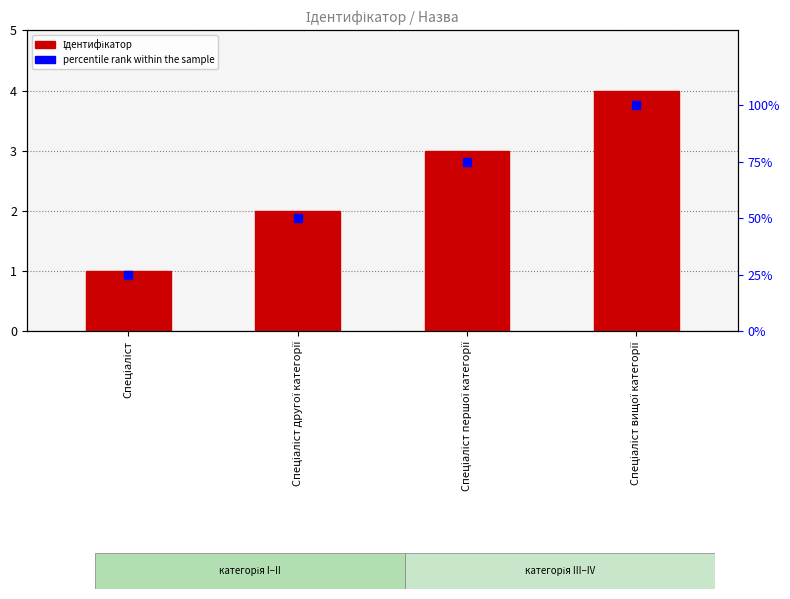

What is the total value across all series at Спеціаліст першої категорії?

78